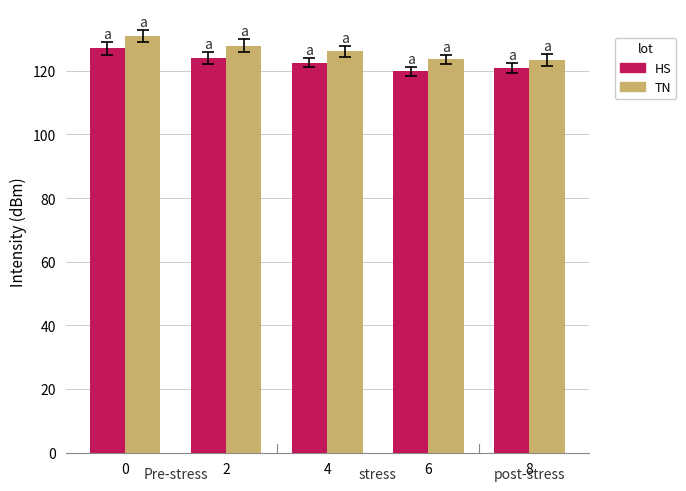

What is the sum of all HS values?

614.3